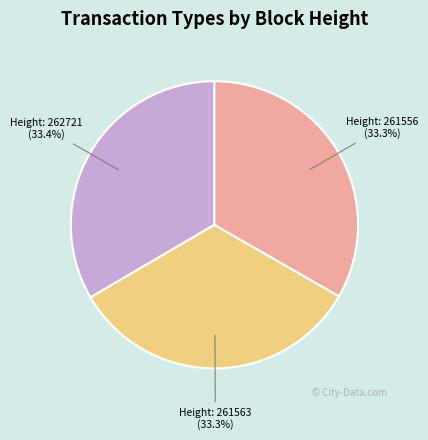

What is the total percentage of Height: 261563 and Height: 261556?

66.6%